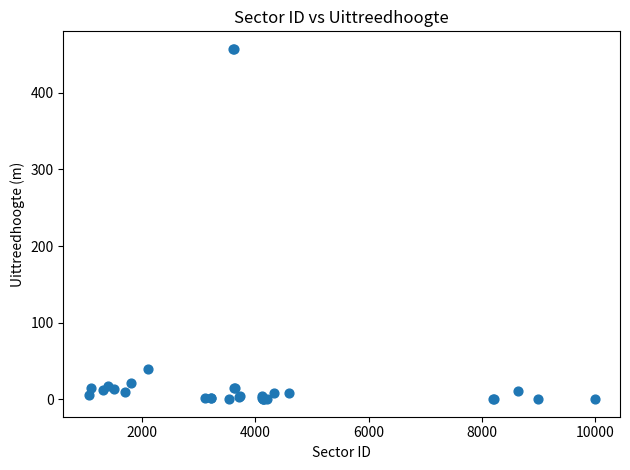

What Y value in the scatter plot is closest to 228?

40.0